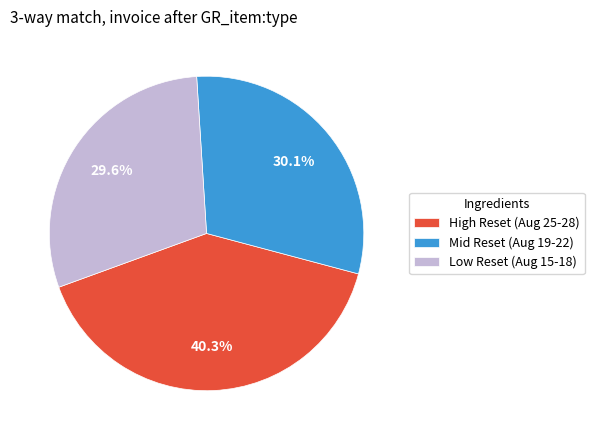

Which slice is the largest?

High Reset (Aug 25-28)